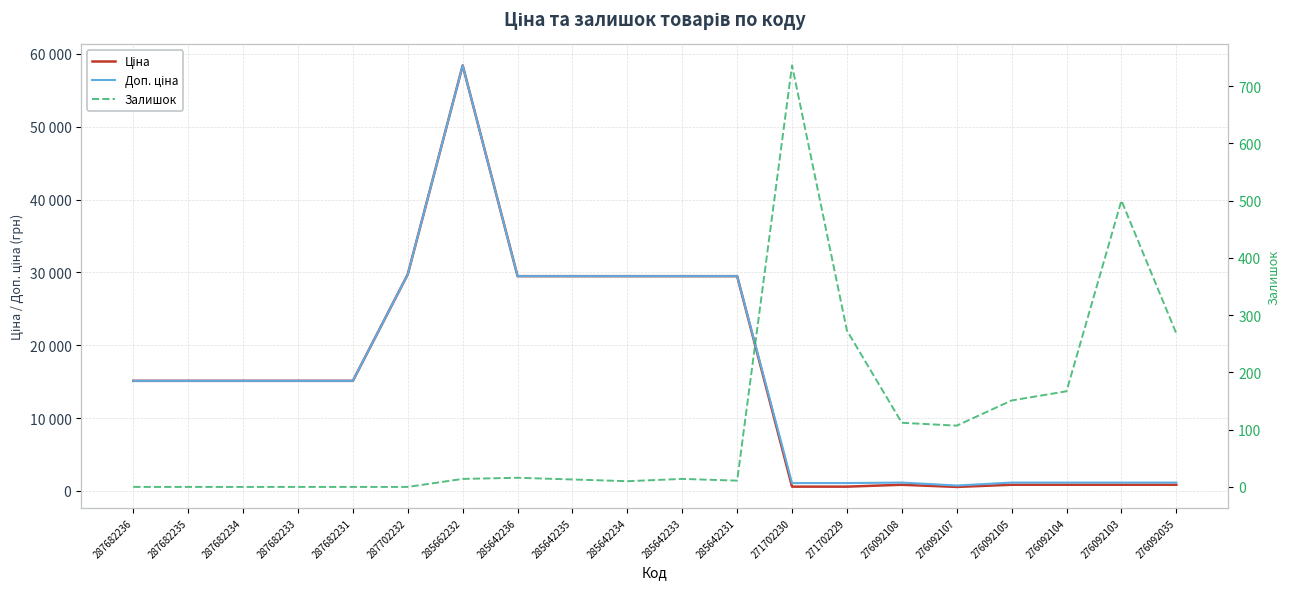

True or false: Ціна and Доп. ціна cross at least once.

False